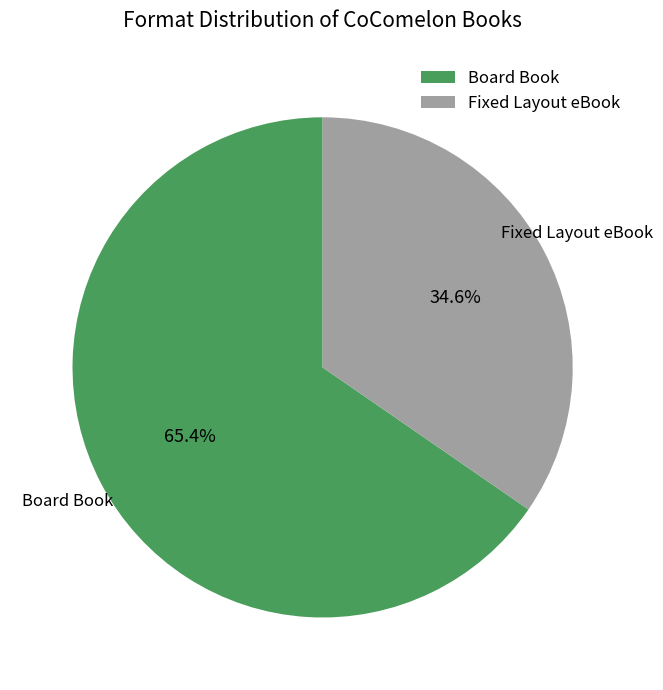

Is it true that Board Book is 65% of the pie?

True